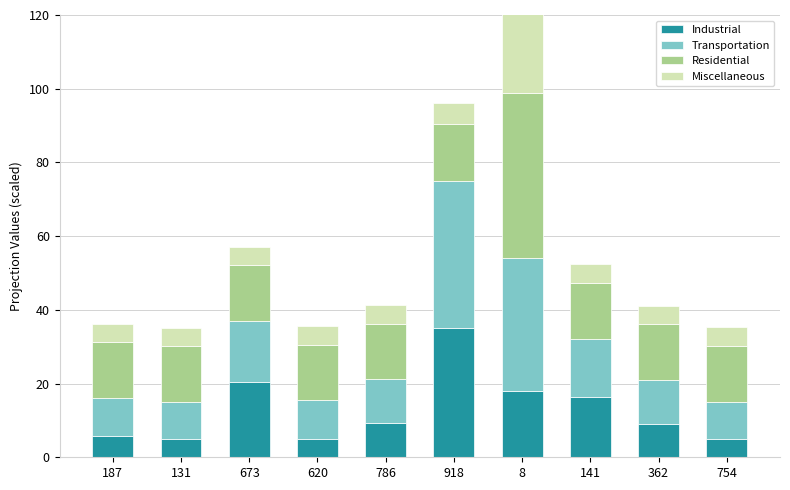

What is the label of the 4th bar from the left?

620